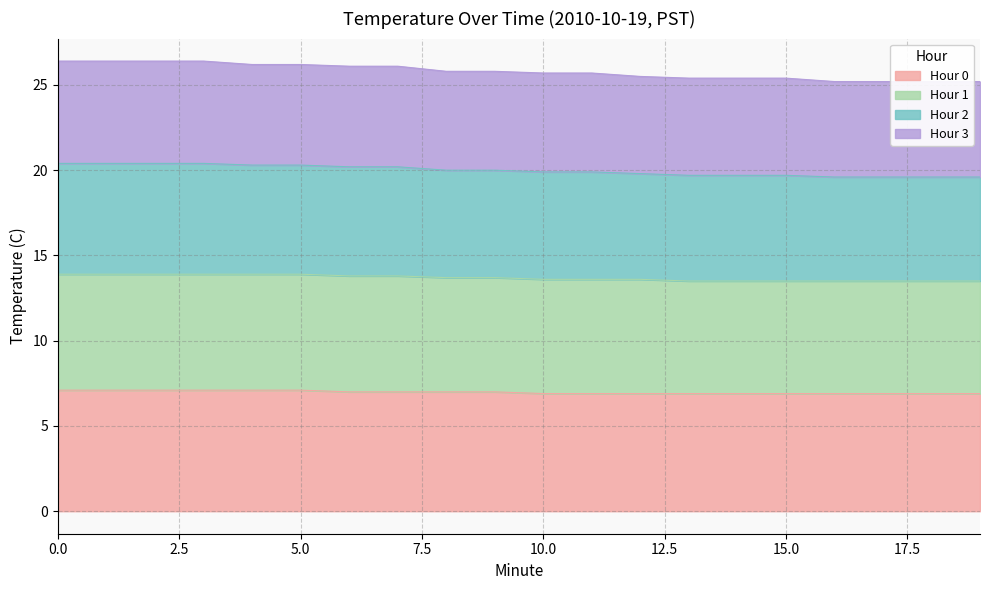

At how many categories does at least one series exceed 11?

20